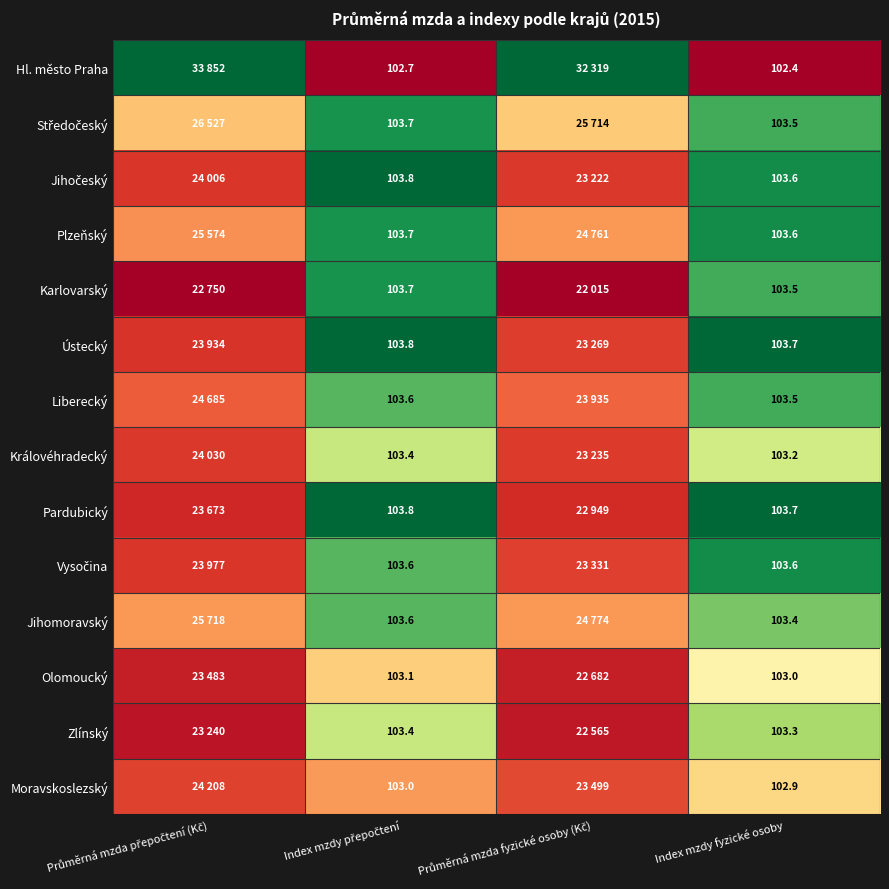

At Index mzdy přepočtení, list the series in order from largest to smallest.

Jihočeský, Ústecký, Pardubický, Středočeský, Plzeňský, Karlovarský, Liberecký, Vysočina, Jihomoravský, Královéhradecký, Zlínský, Olomoucký, Moravskoslezský, Hl. město Praha